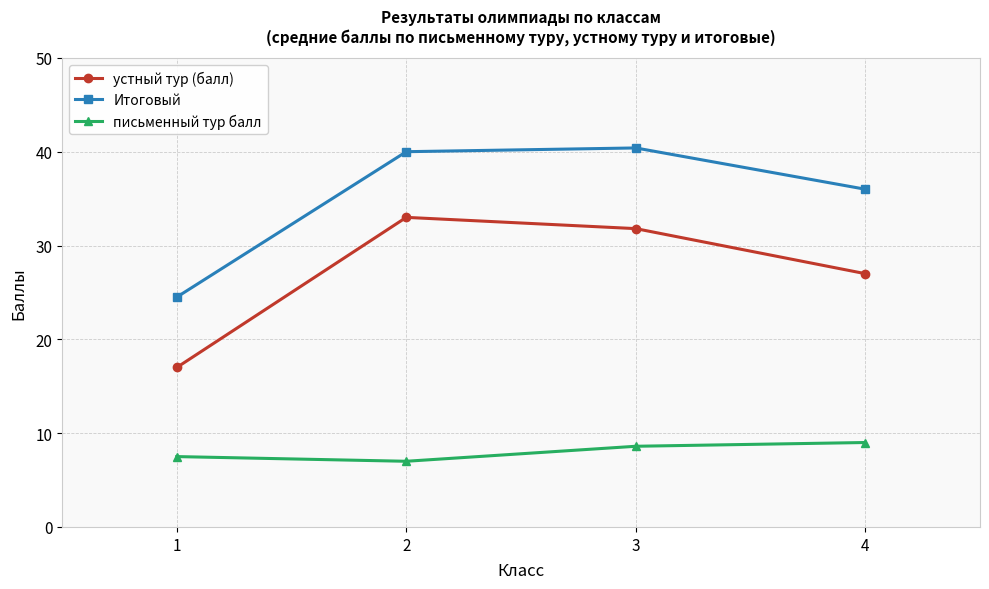

What is the minimum value for письменный тур балл?

7.0